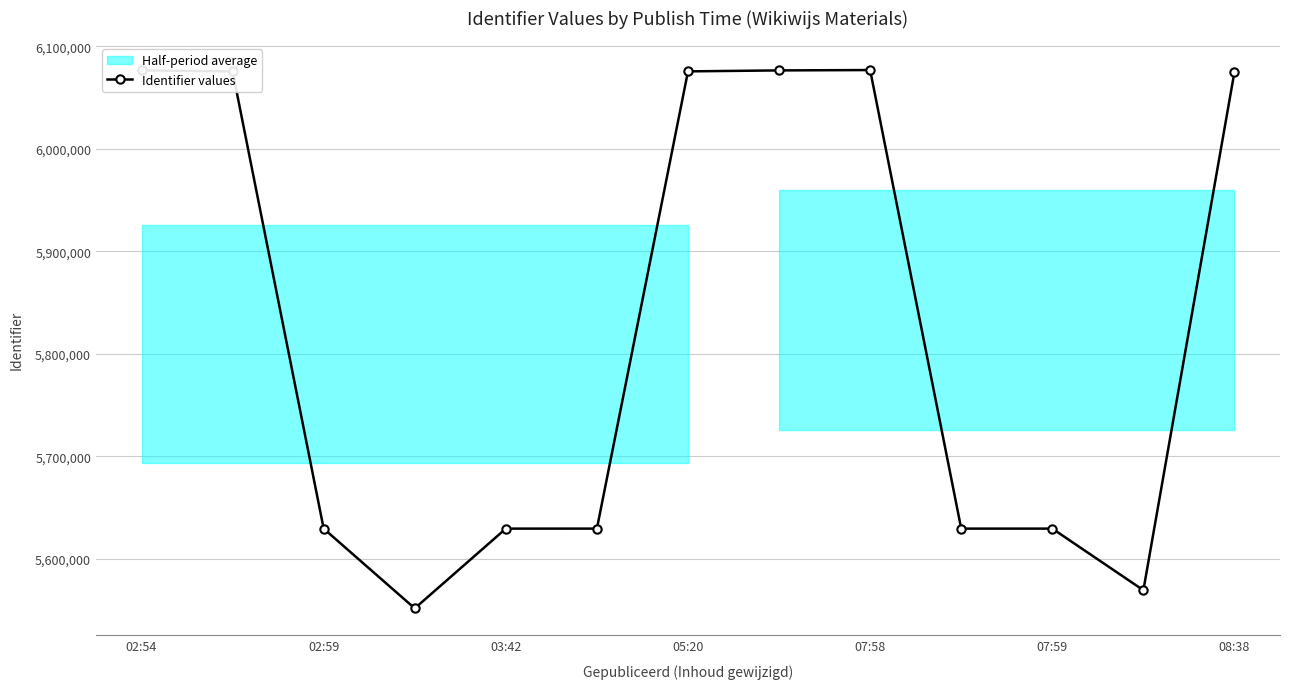

What position from the right is 9?

4